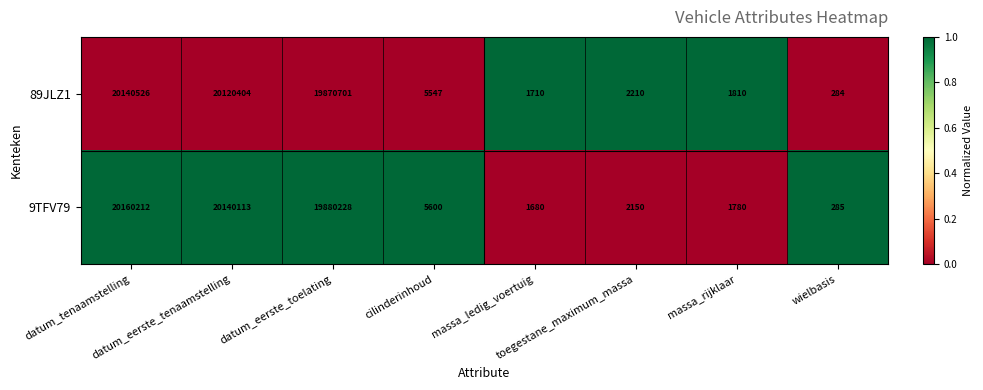

How many distinct data groups are displayed?

2